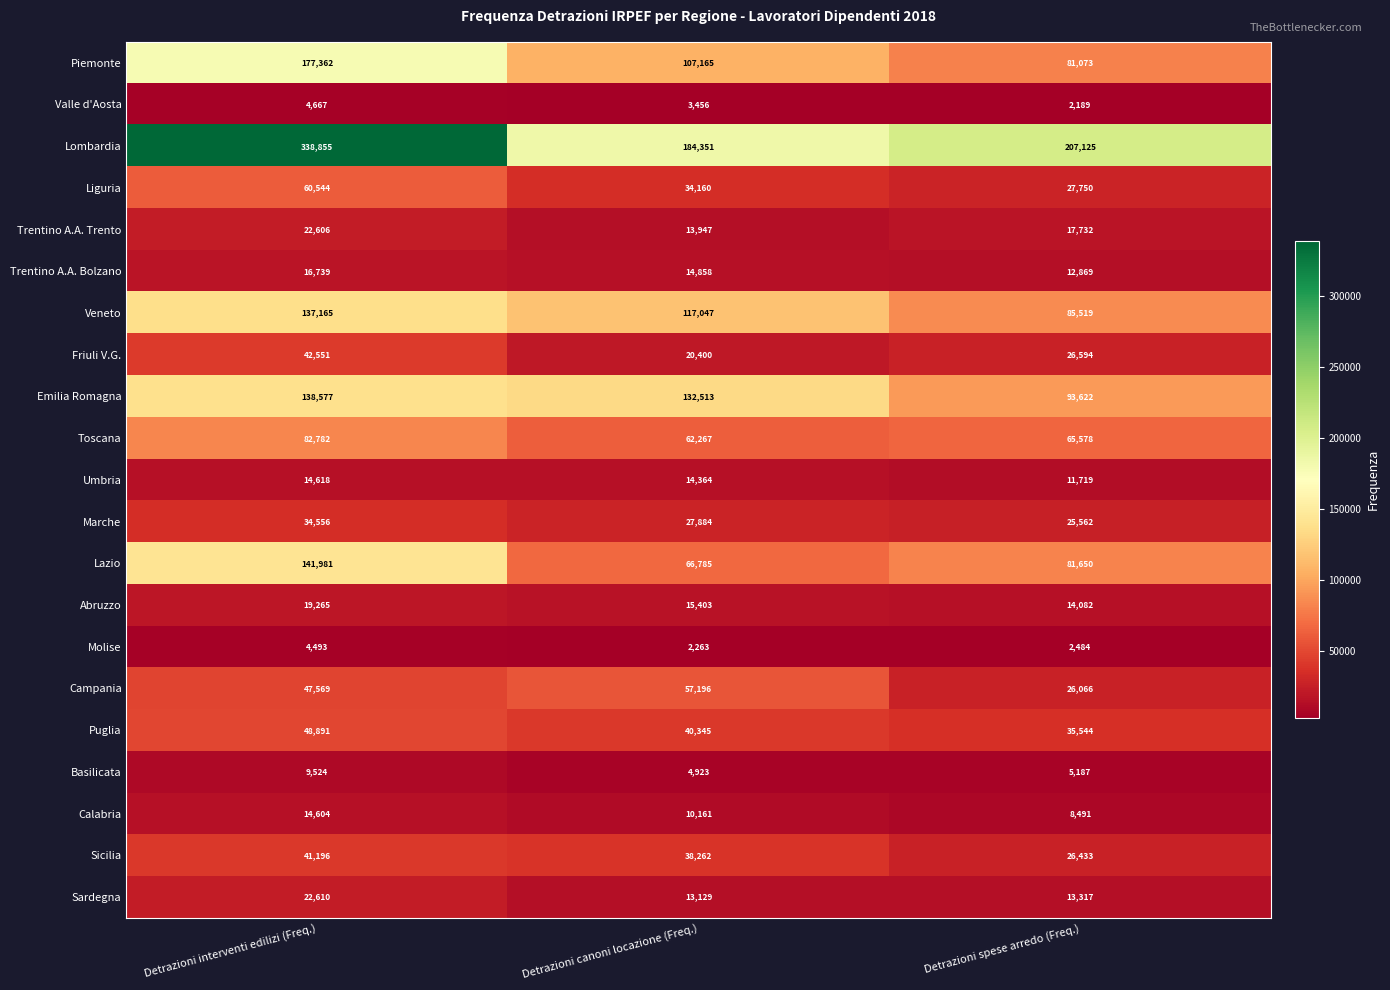

What is the sum of all Valle d'Aosta values?

10312